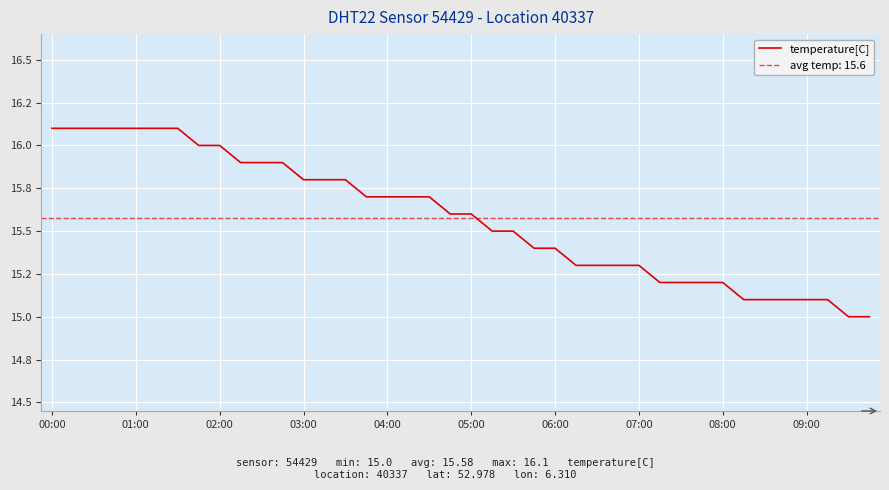

What is the maximum value shown in the chart?

16.1